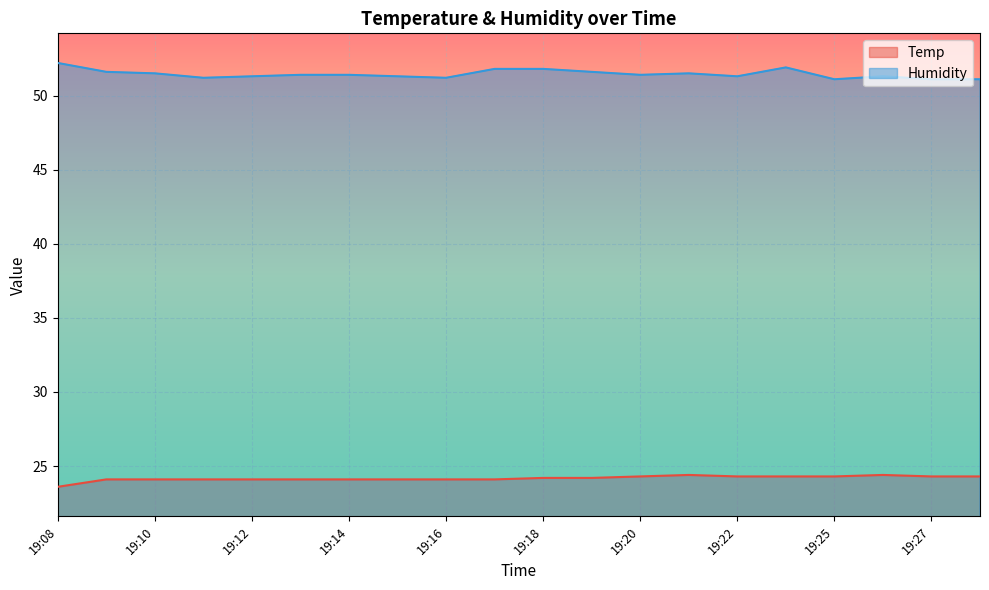

What value does the Humidity series have at 19:25?

51.1